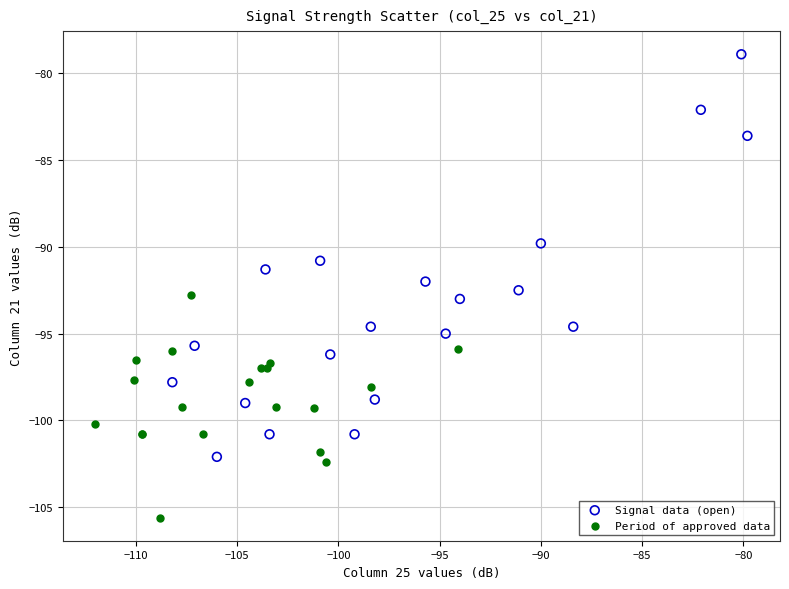

Which series contains the lowest Y value?

Period of approved data